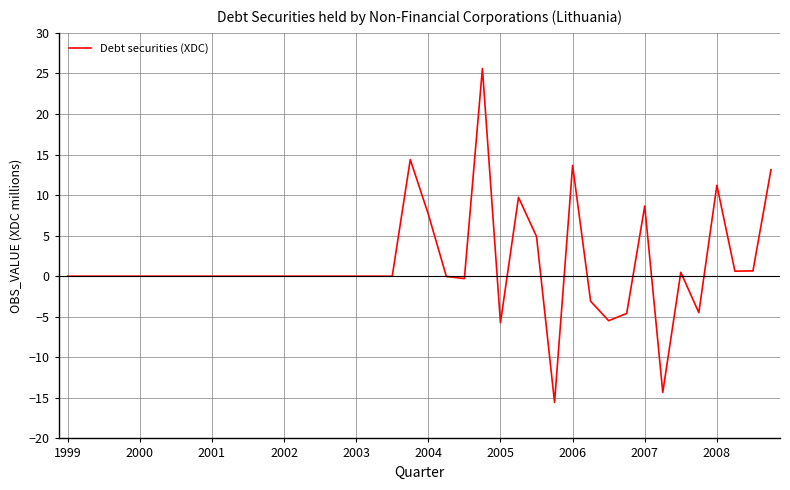

What is the greatest value displayed?

25.6